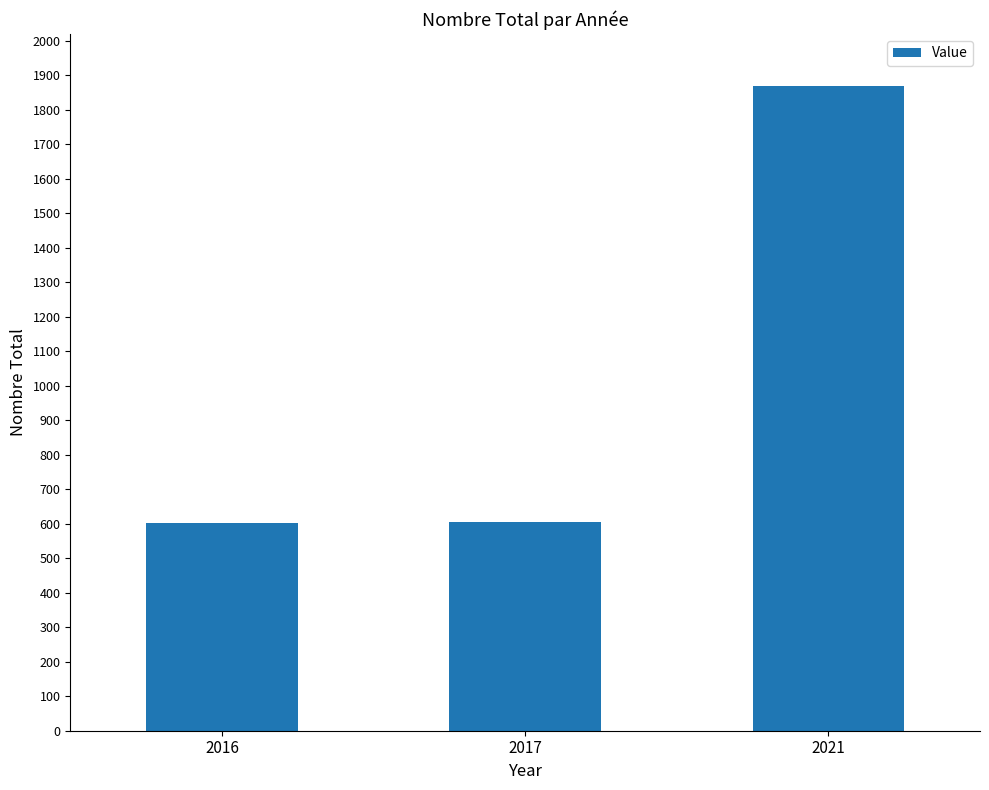

What is the average value?

1025